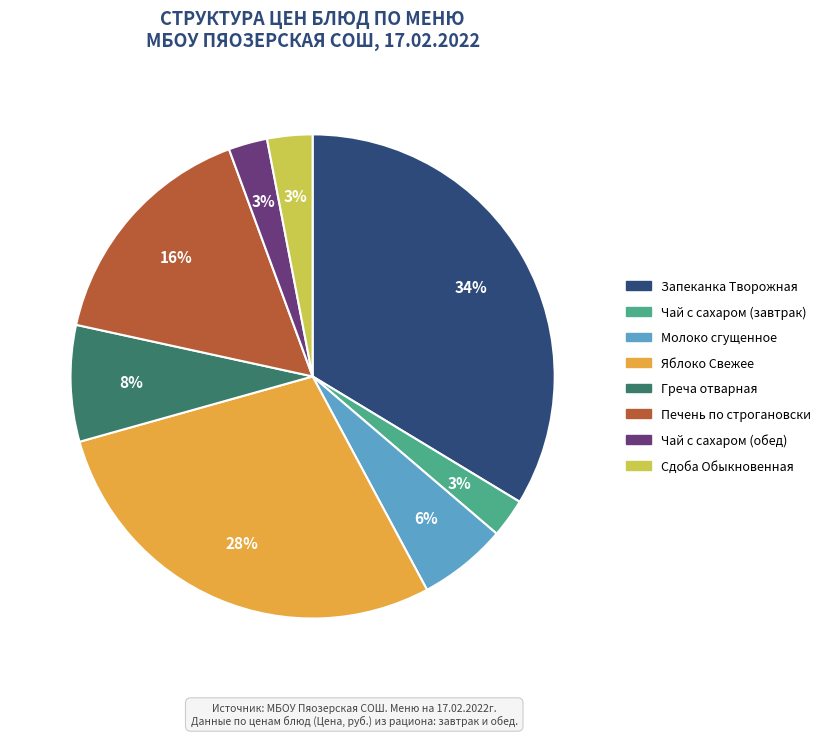

To the nearest percent, what is the difference between the Чай с сахаром (завтрак) and Молоко сгущенное slice percentages?

3%